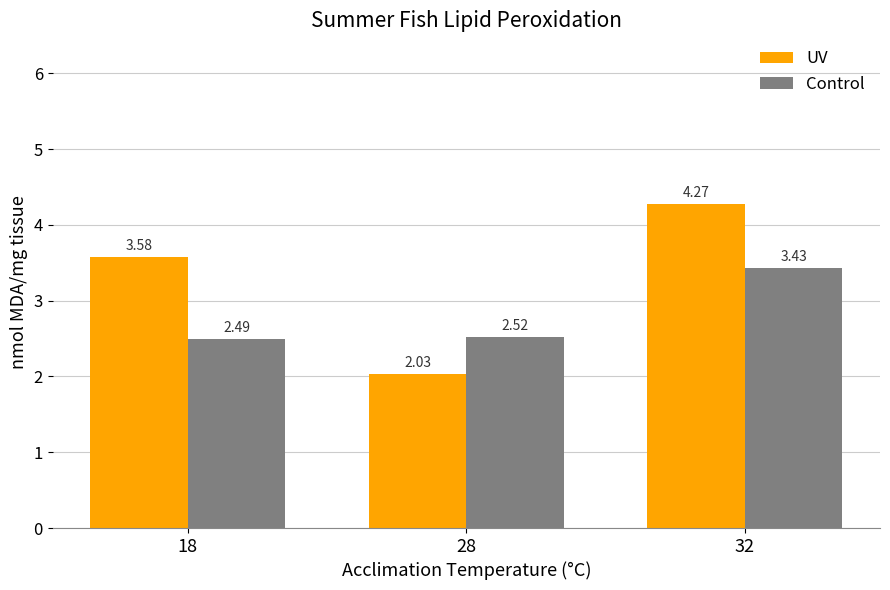

Rank the series by their maximum value, from highest to lowest.

UV, Control